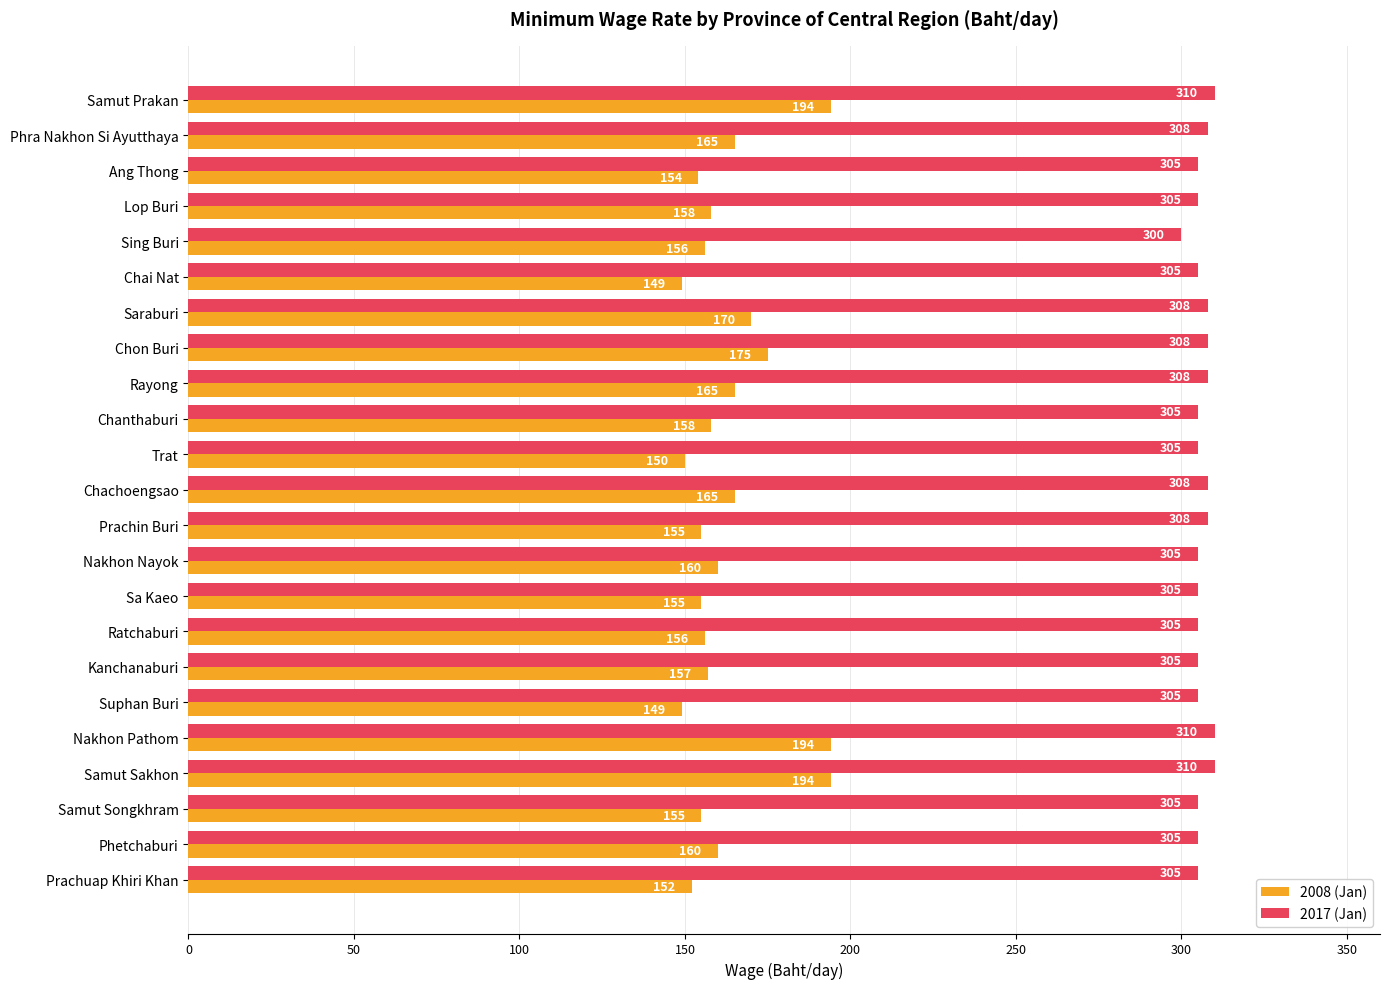

Which category has the lowest value in the 2017 (Jan) series?

Sing Buri